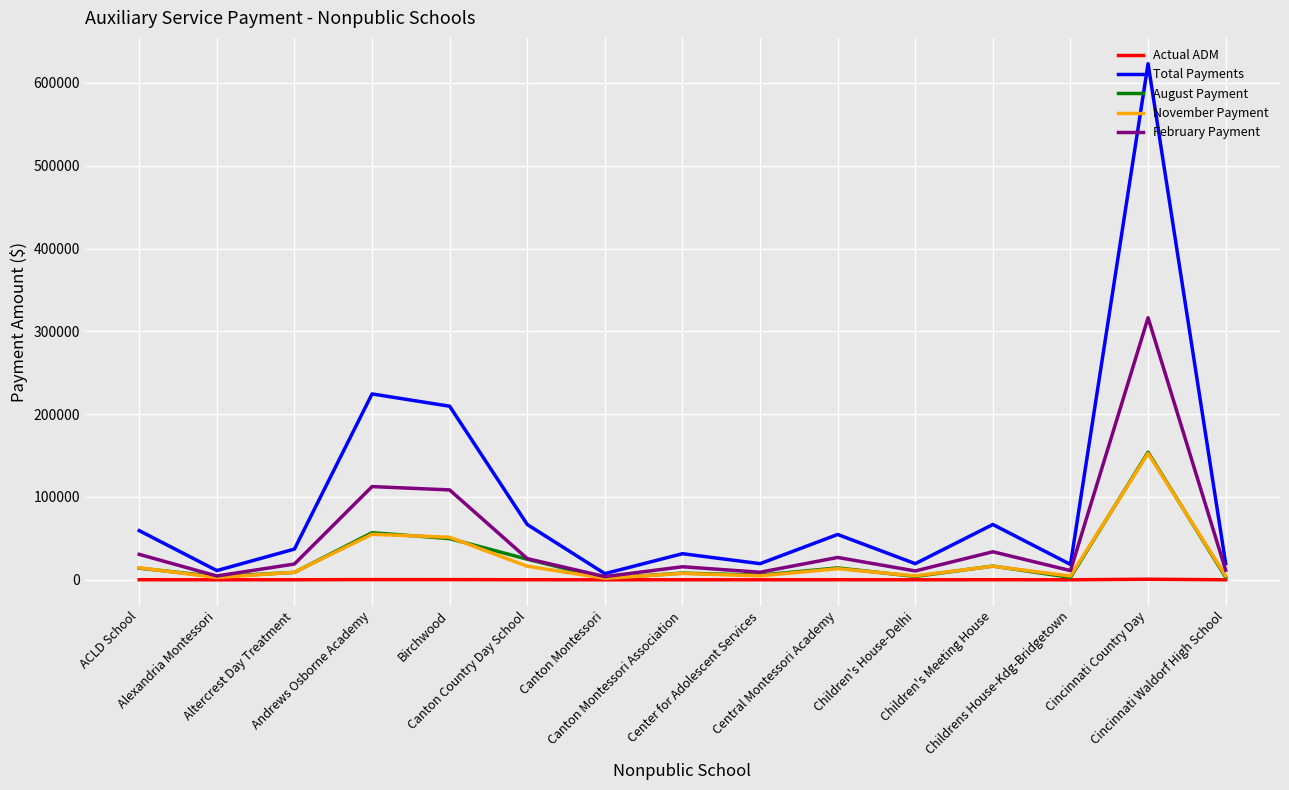

Which series has the largest range (max minus min)?

Total Payments